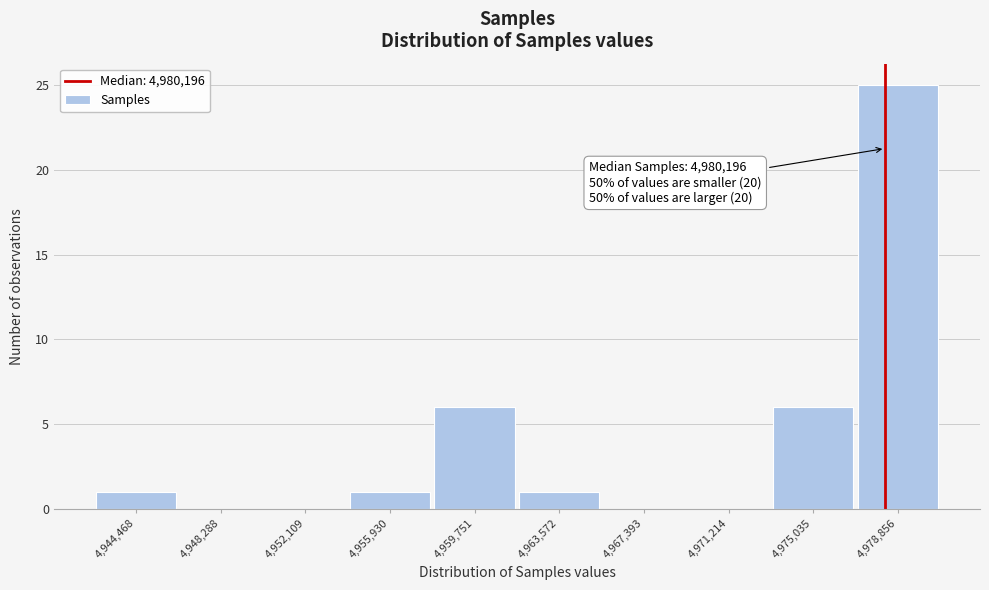

Reading left to right, extract all data points from this chart.

4,944,468=1	4,948,288=0	4,952,109=0	4,955,930=1	4,959,751=6	4,963,572=1	4,967,393=0	4,971,214=0	4,975,035=6	4,978,856=25